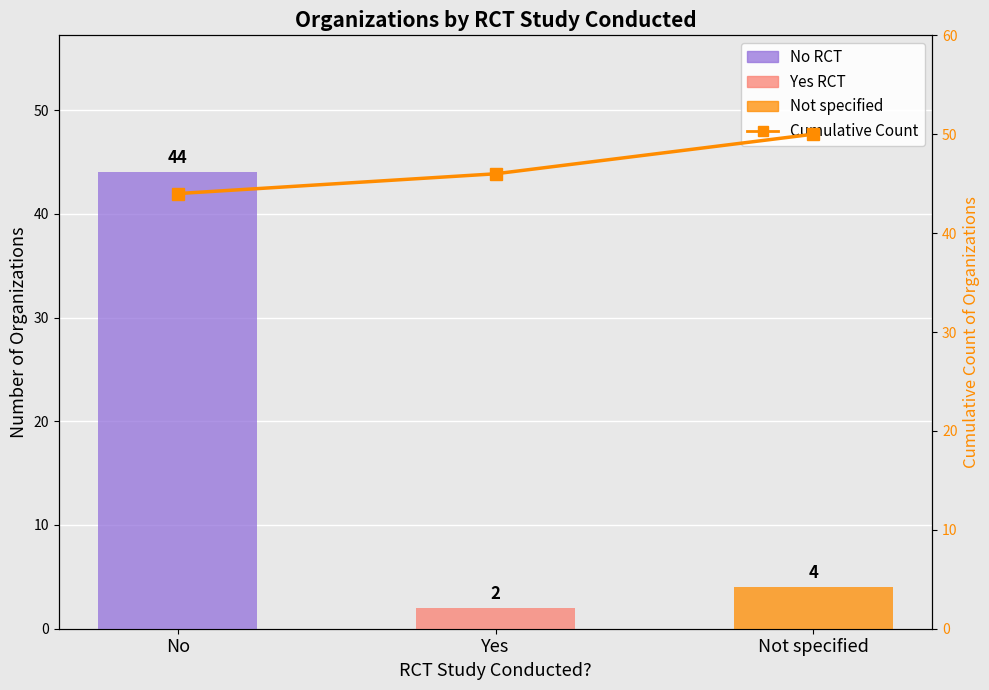

What is the approximate value at Not specified?

50